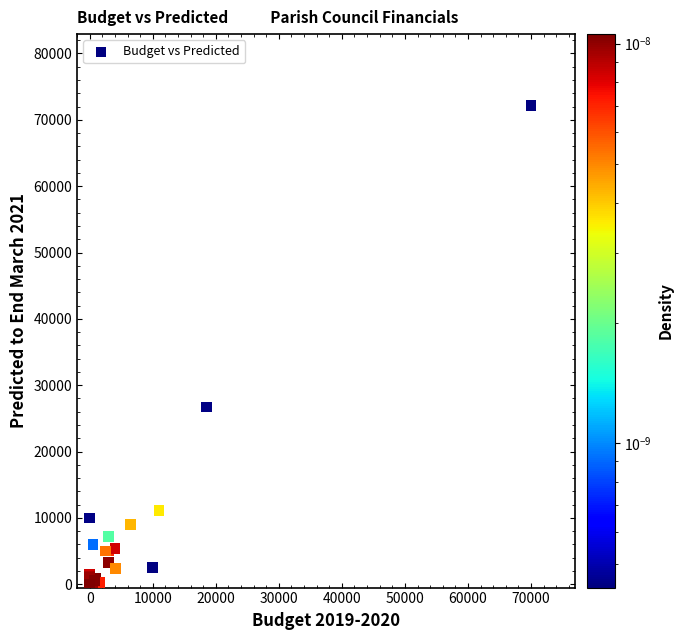

What Y value in the scatter plot is closest to 36050?

26711.8